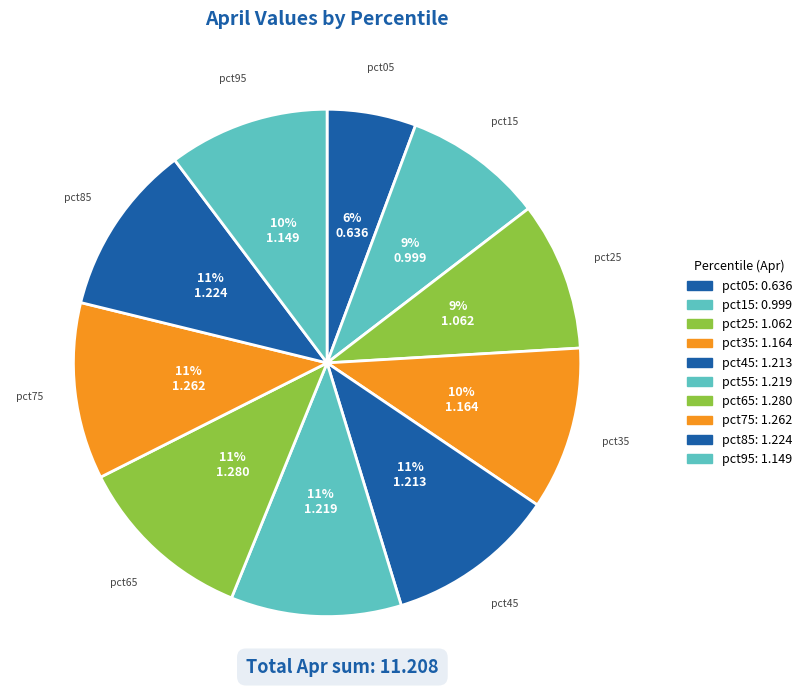

True or false: pct45 accounts for 2% of the total.

False